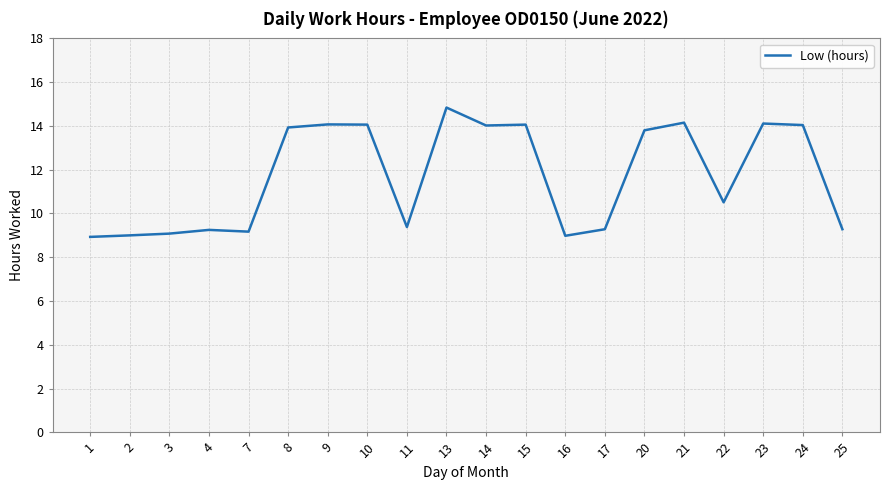

Approximately how many times larger is the value at 14 compared to 7?

1.5